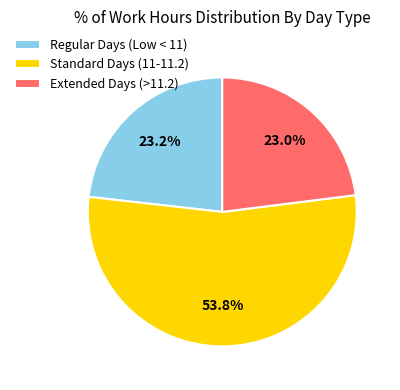

Does Standard Days (11-11.2) represent more than half of the total?

Yes